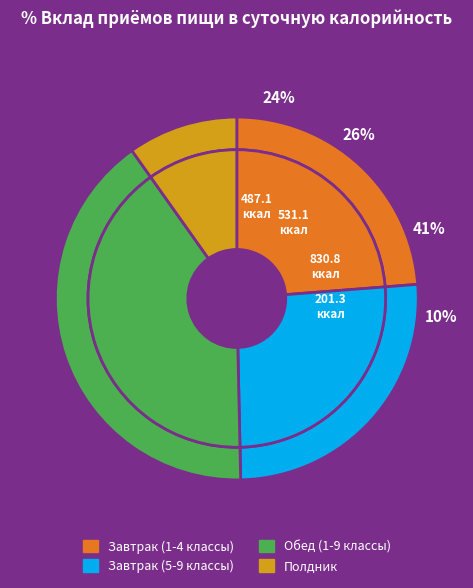

Which category has the biggest portion of the pie?

Обед (1-9 классы)